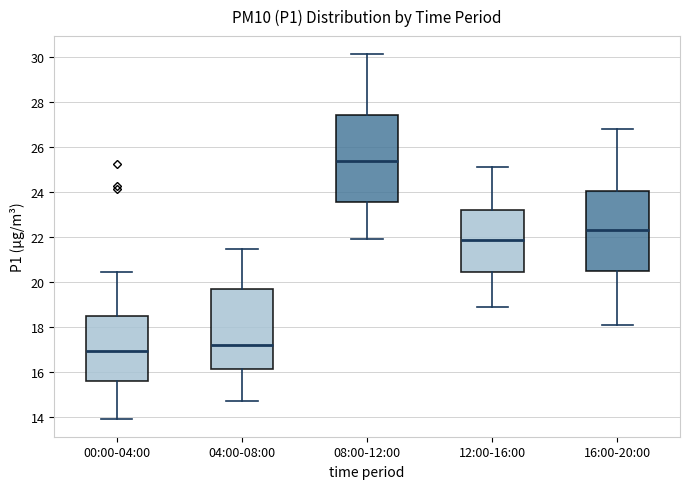

Reading left to right, transcribe this box plot: for each box, give where its median line is, the range the box spans, and where its two whiskers end, as read against the y-axis. The values are not printed on the chart, so give them approximately, as read against the axis.

00:00-04:00: median 17.0, box 15.6 to 18.4, whiskers 14.0 to 20.4
04:00-08:00: median 17.2, box 16.2 to 19.6, whiskers 14.8 to 21.4
08:00-12:00: median 25.4, box 23.6 to 27.4, whiskers 22.0 to 30.2
12:00-16:00: median 21.8, box 20.4 to 23.2, whiskers 19.0 to 25.2
16:00-20:00: median 22.4, box 20.4 to 24.0, whiskers 18.2 to 26.8